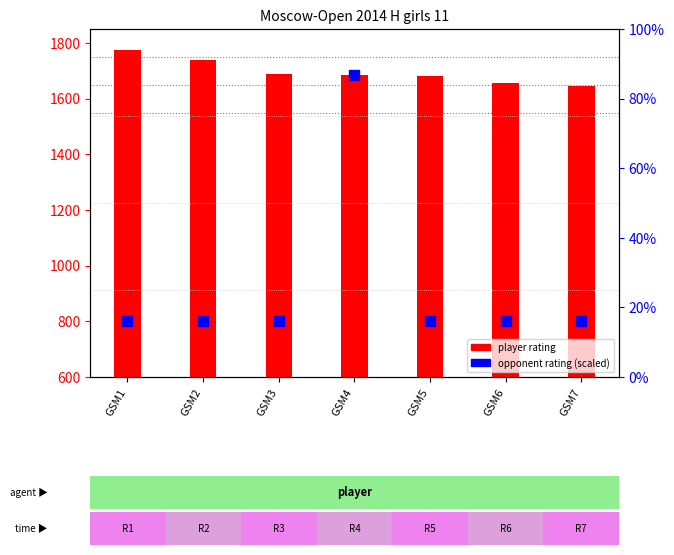

Which series contains the highest Y value?

player rating